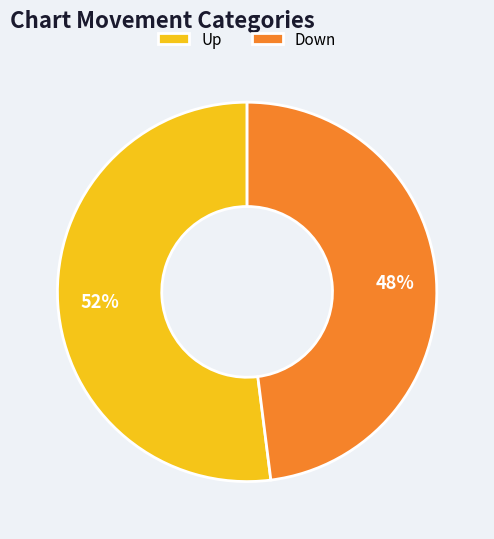

To the nearest percent, what is the average slice percentage?

50%